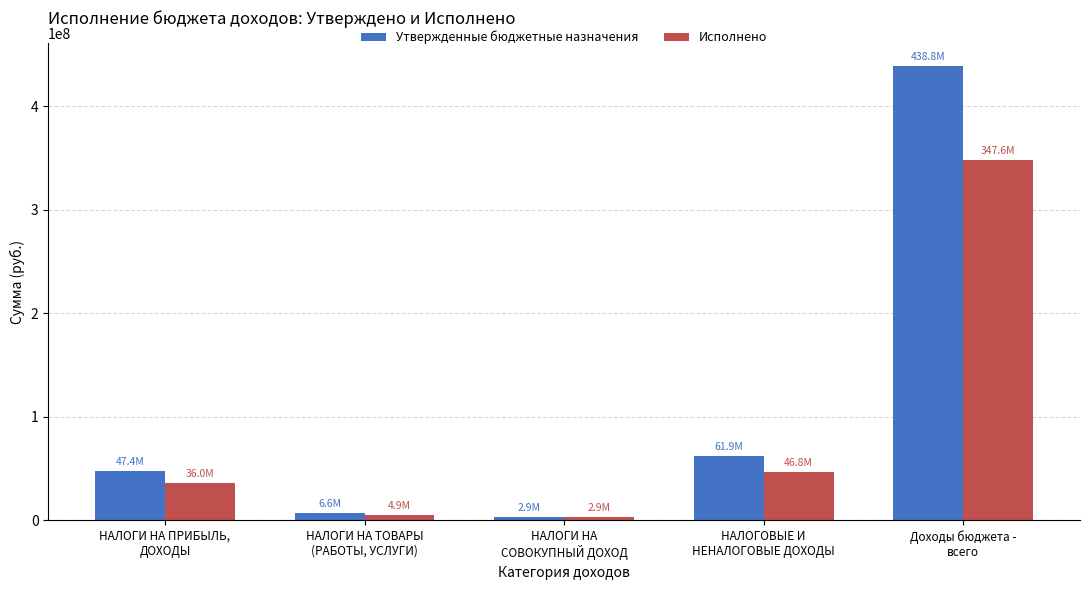

List the series in order of their peak value, lowest first.

Исполнено, Утвержденные бюджетные назначения